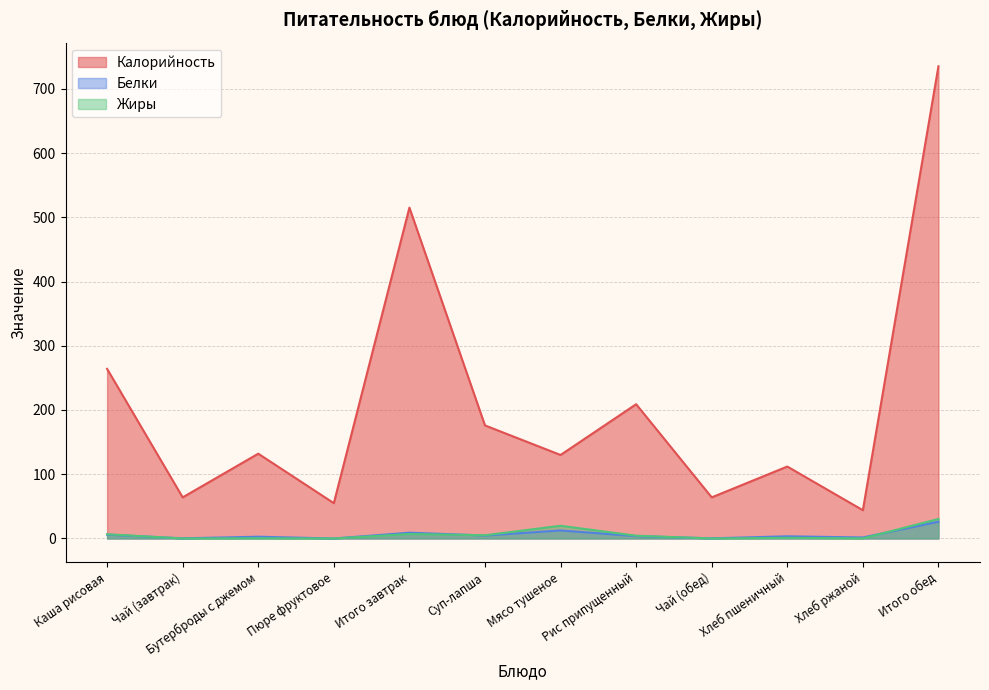

What is the label of the 4th point from the right?

Чай (обед)